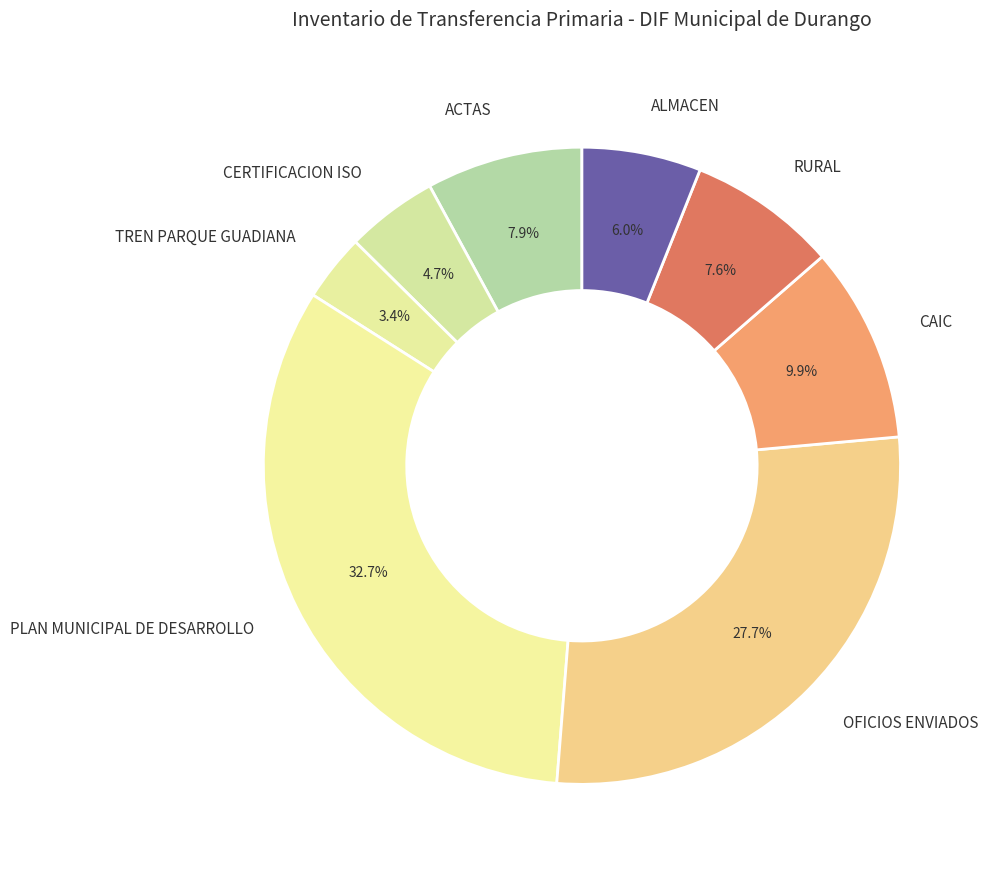

What portion of the pie excludes ALMACEN?

94.0%